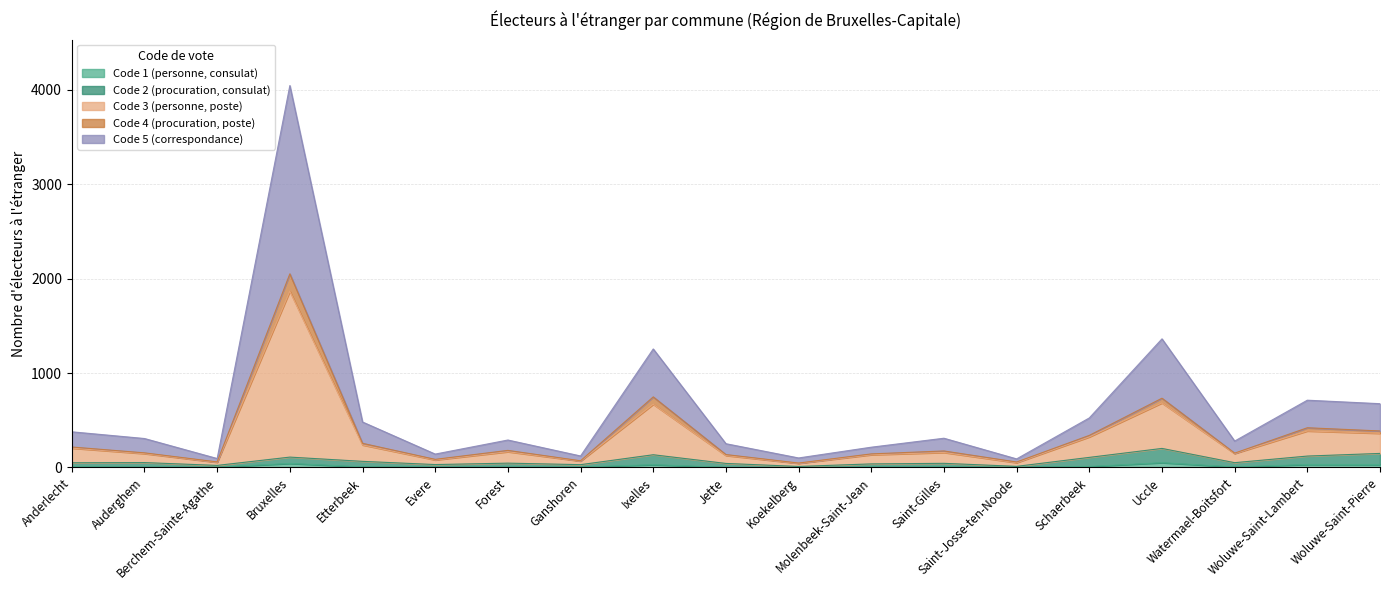

True or false: Code 2 (procuration, consulat) has a value of 15 at Etterbeek.

False